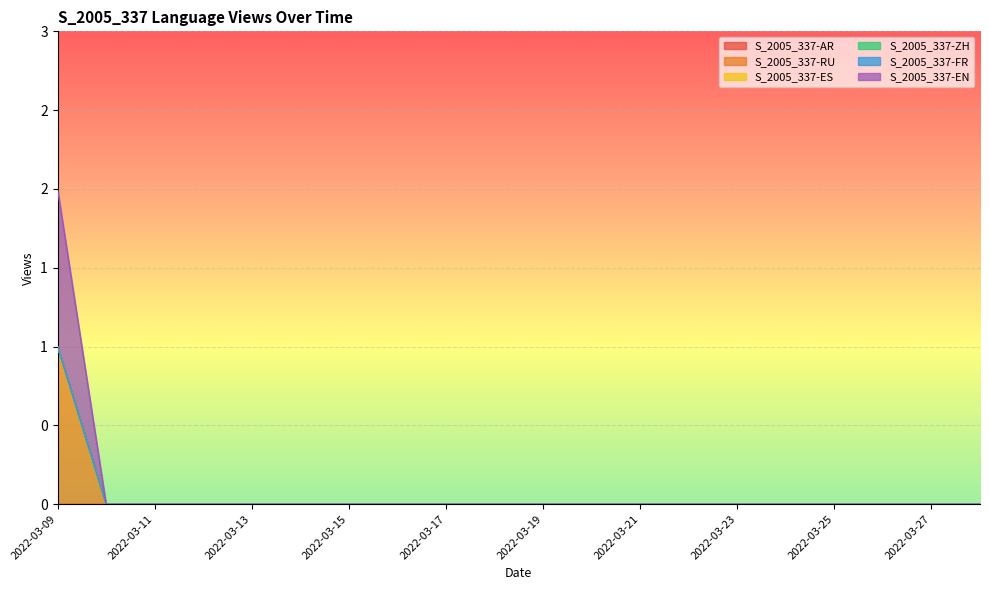

True or false: S_2005_337-FR and S_2005_337-RU cross at least once.

False